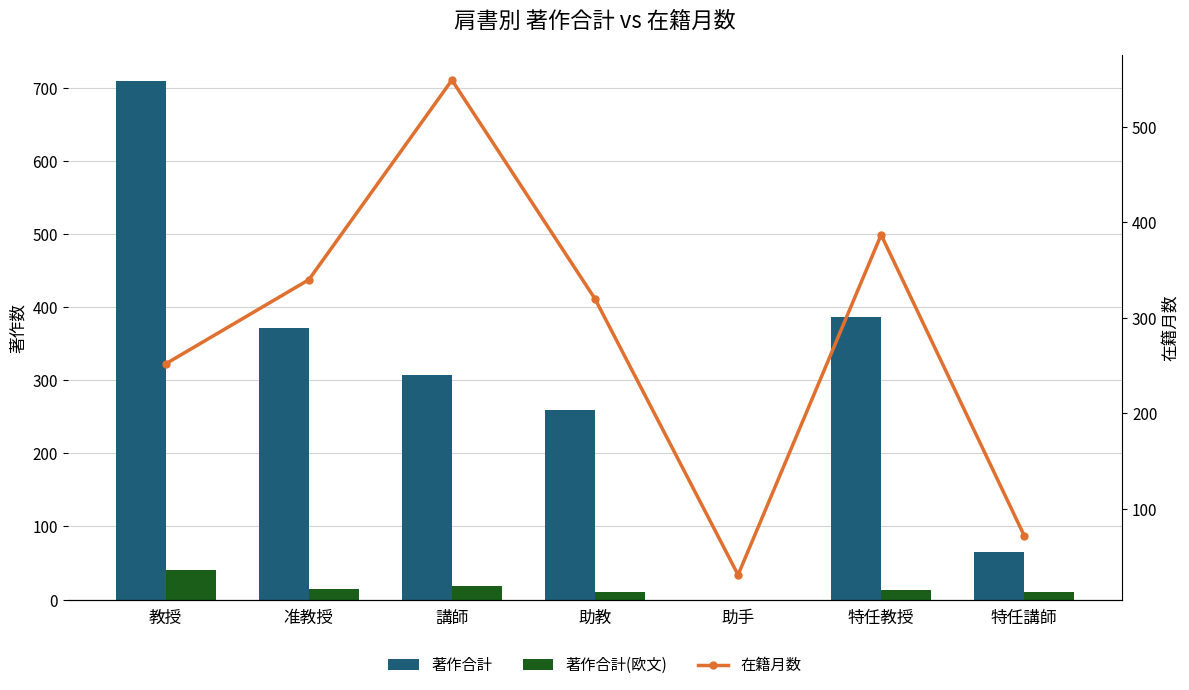

Which series has the largest range (max minus min)?

著作合計